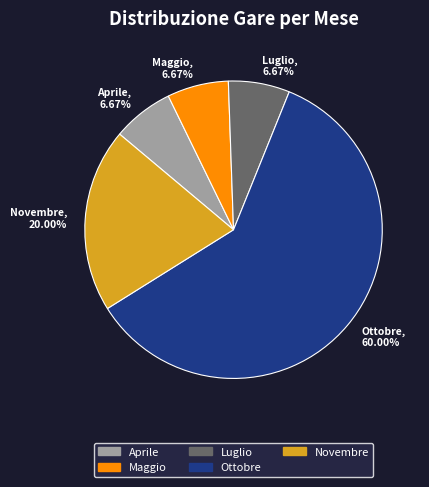

To the nearest percent, what portion does Novembre represent?

20%